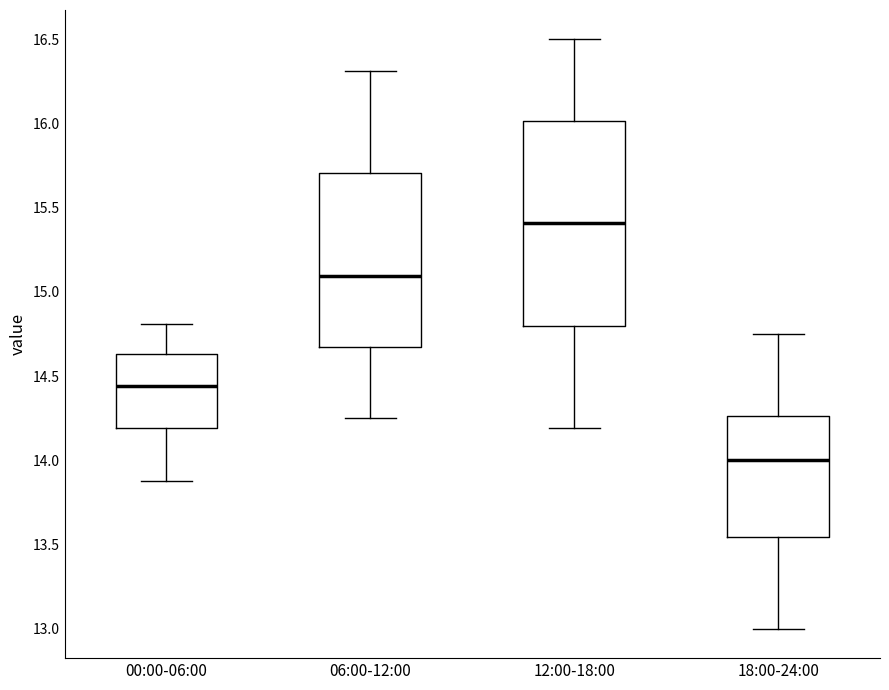

Where does the lower whisker of the box for 06:00-12:00 end on the y-axis? The values are not printed on the chart, so give them approximately, as read against the axis.

14.25